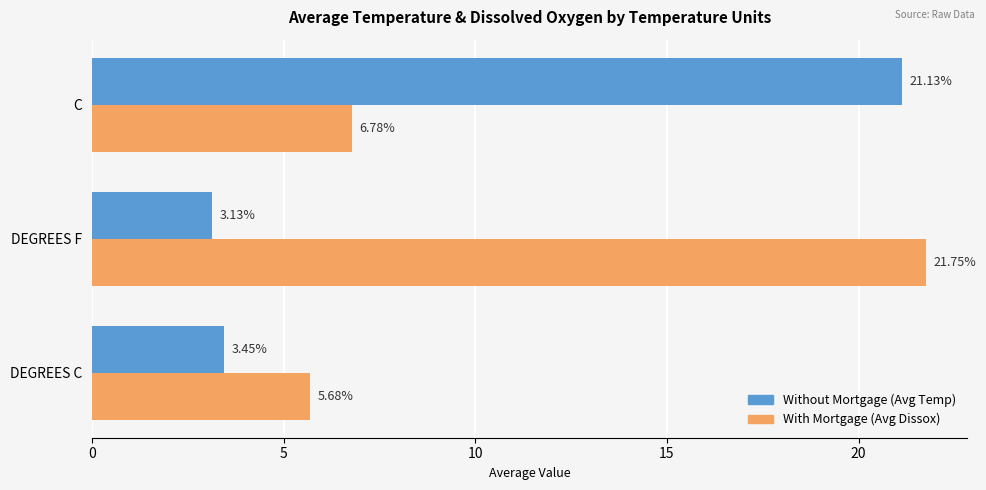

What is the total value across all series at C?

27.9